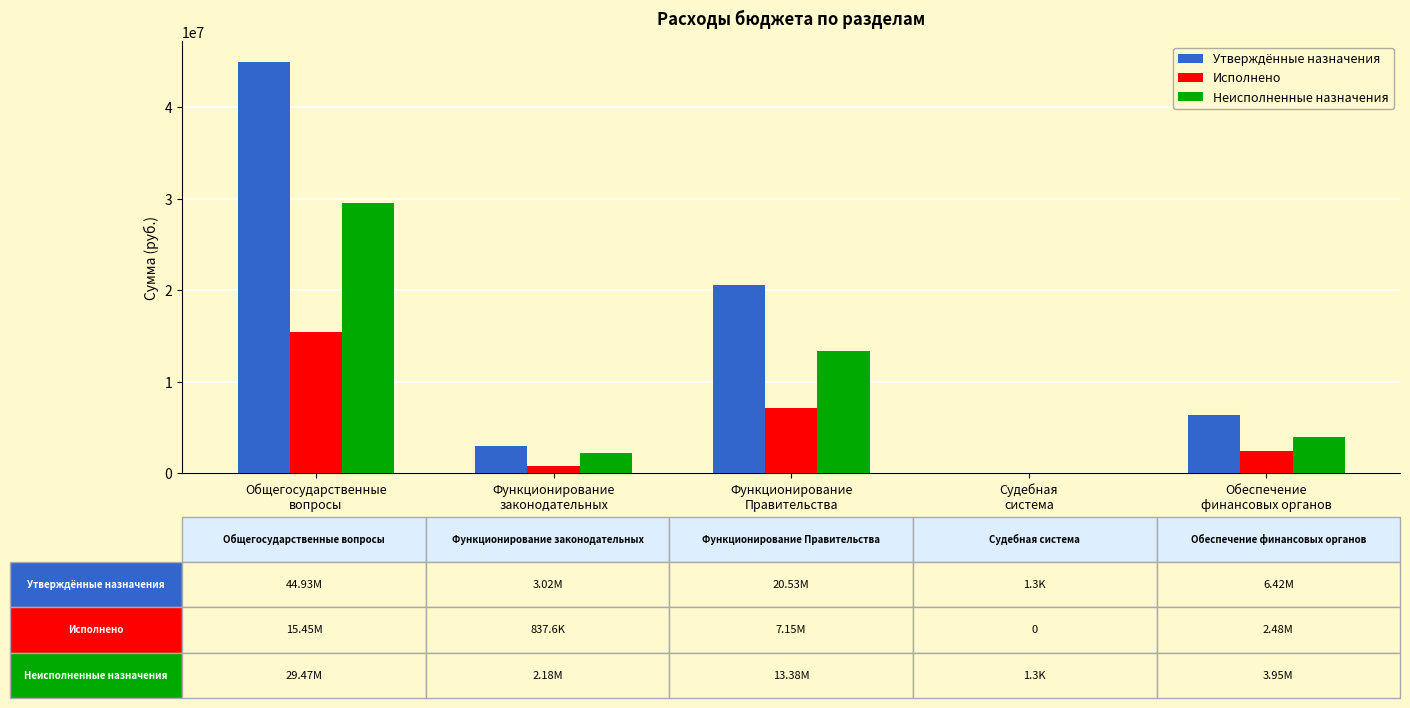

What are all the series names shown in the legend?

Утверждённые назначения, Исполнено, Неисполненные назначения